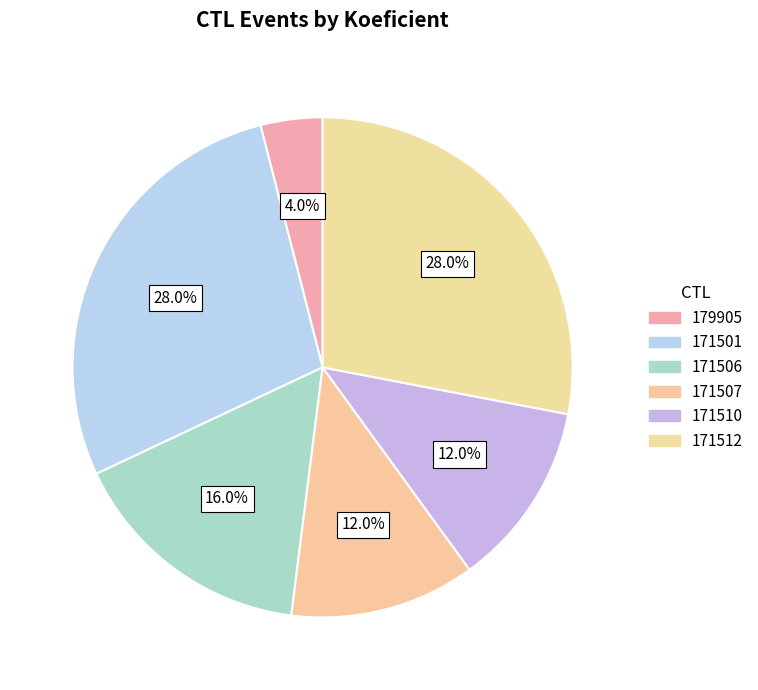

Rank the categories by value from lowest to highest.

179905, 171507, 171510, 171506, 171501, 171512